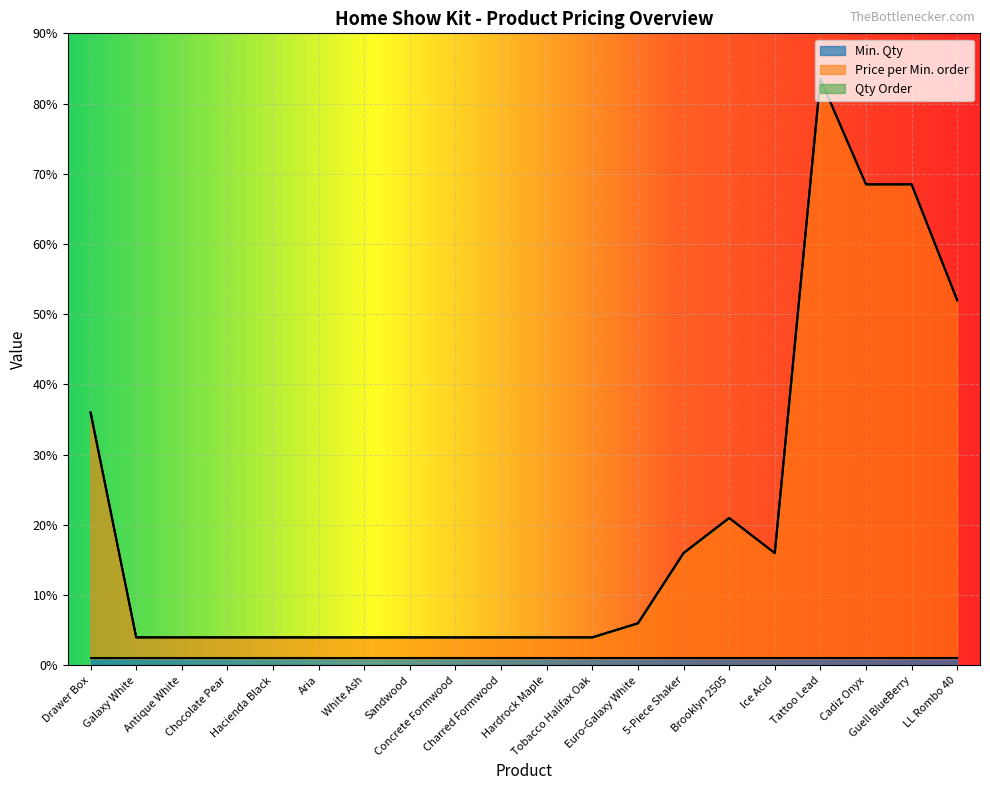

What is the label of the 7th point from the right?

5-Piece Shaker